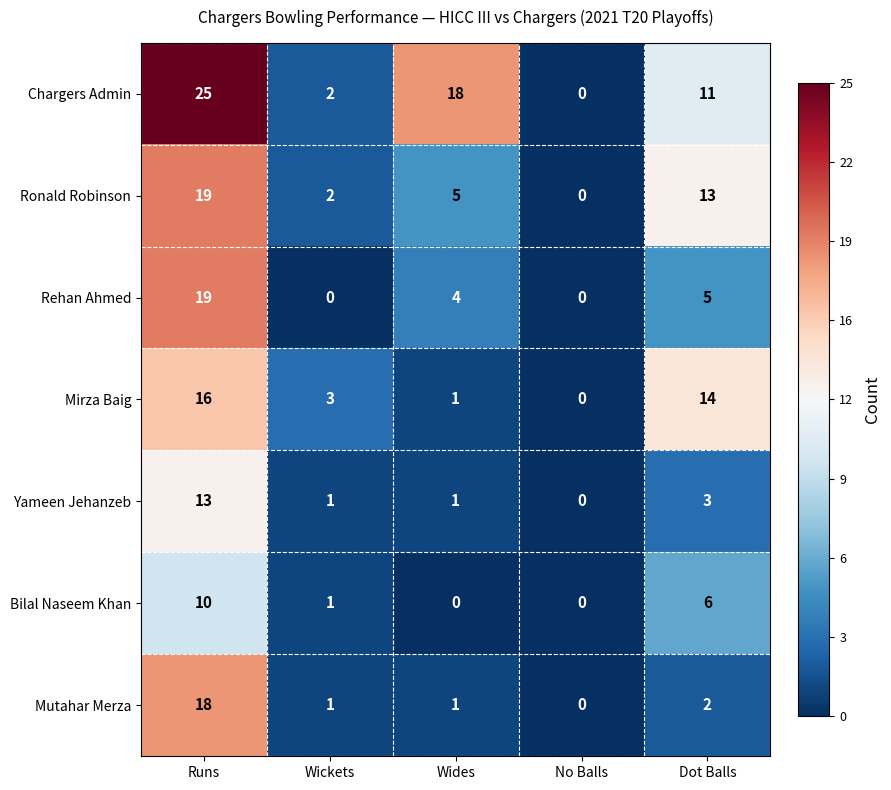

What is the difference between the highest and lowest values at Wickets?

3